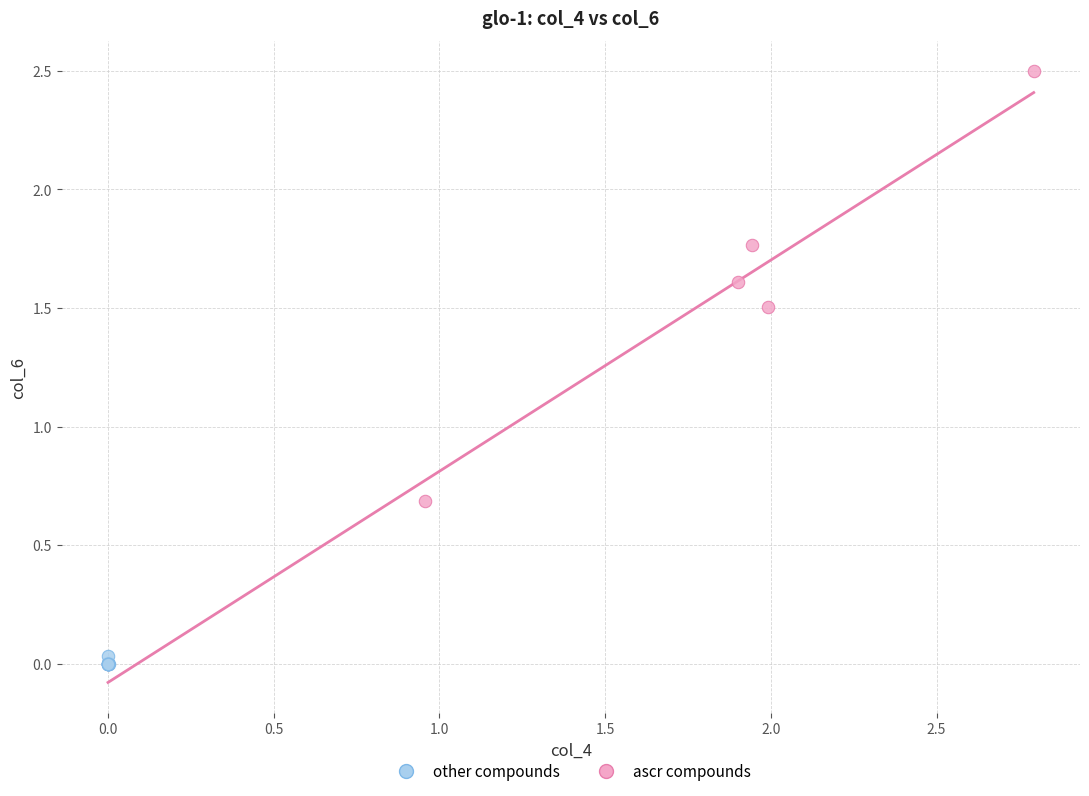

What are all the series names shown in the legend?

other compounds, ascr compounds